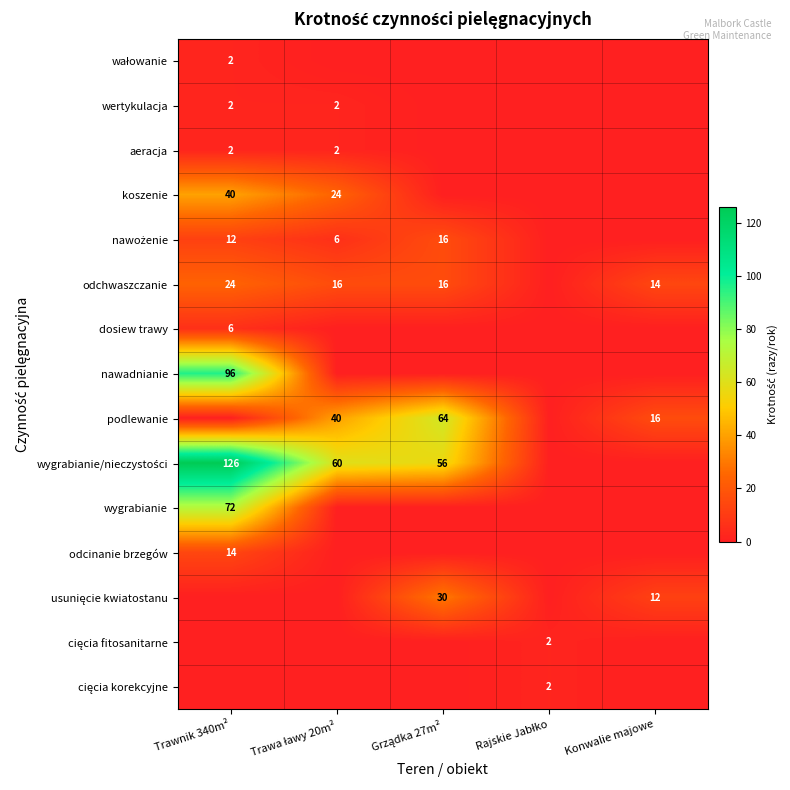

True or false: wertykulacja has a value of 2 at Trawnik 340m².

True